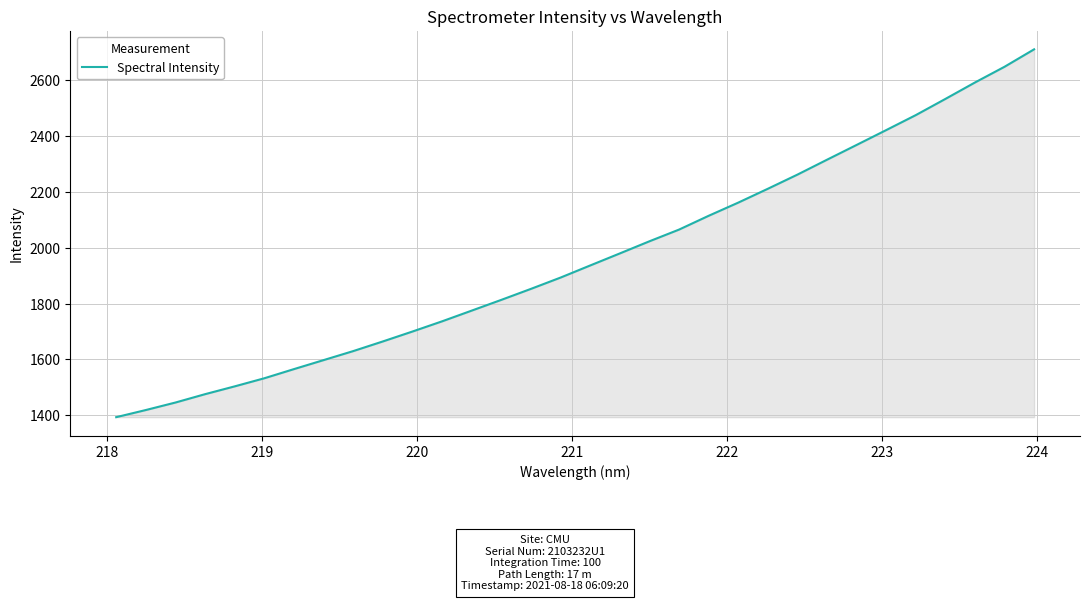

What is the smallest value displayed?

1393.1